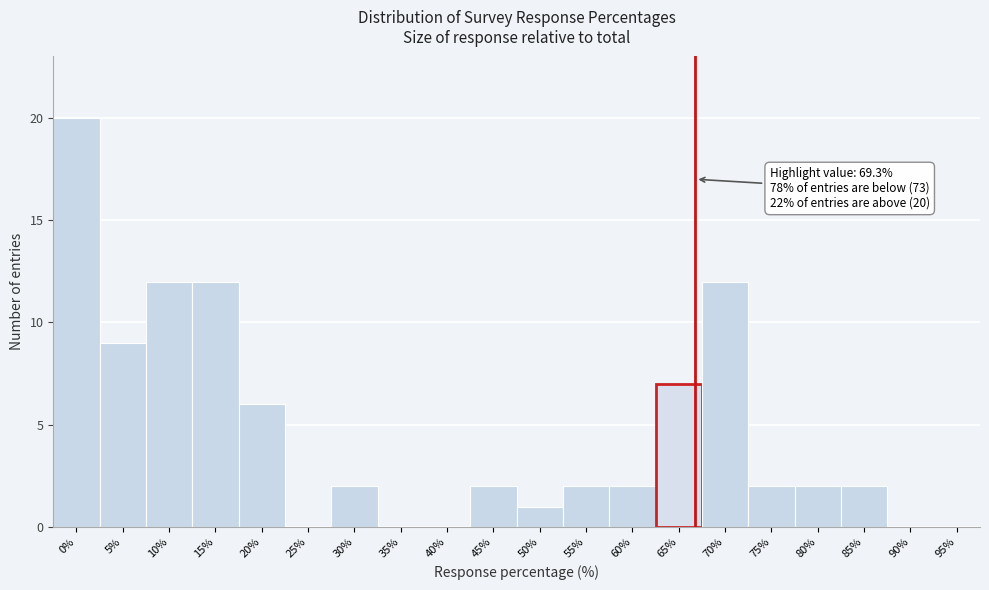

Reading left to right, list all the values displayed in this chart.

0%=20	5%=9	10%=12	15%=12	20%=6	25%=0	30%=2	35%=0	40%=0	45%=2	50%=1	55%=2	60%=2	65%=7	70%=12	75%=2	80%=2	85%=2	90%=0	95%=0